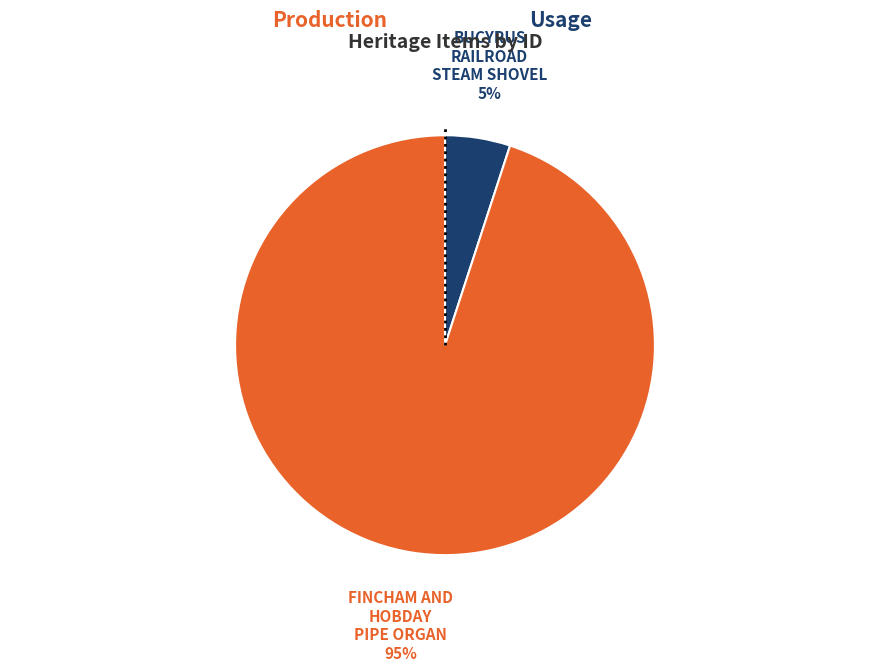

Count the number of slices in the pie.

2